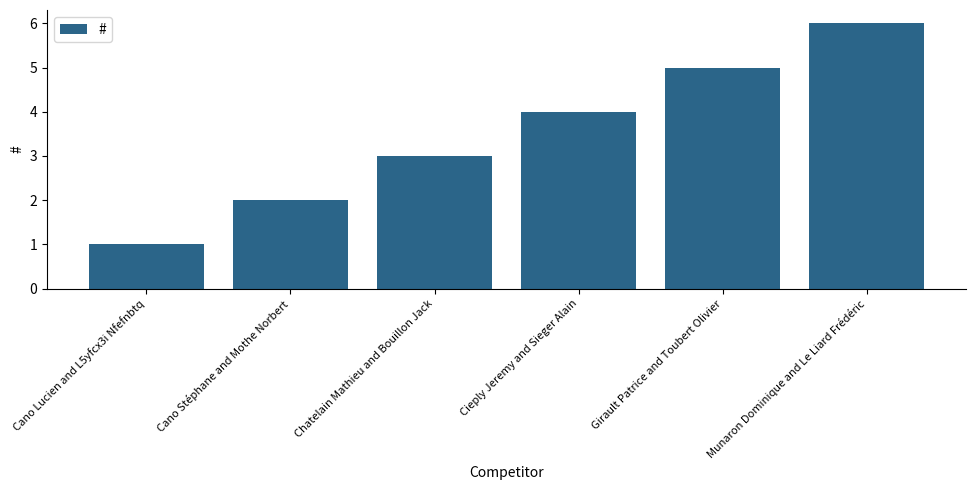

Read the value at Cano Lucien and L5yfcx3i Nfefnbtq.

1